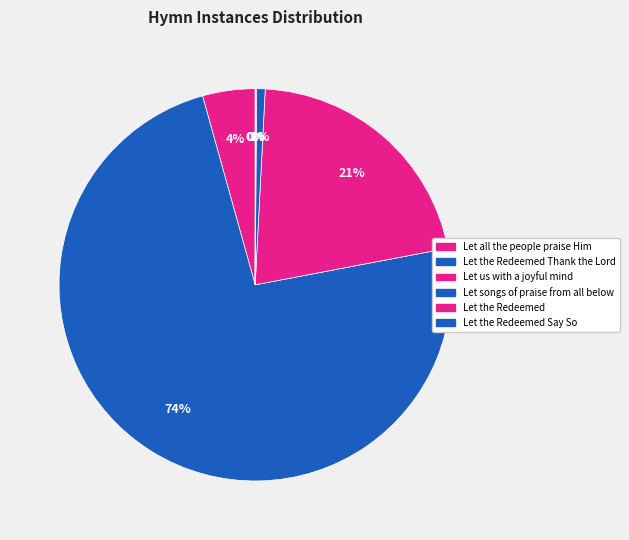

How many slices are in this pie chart?

6